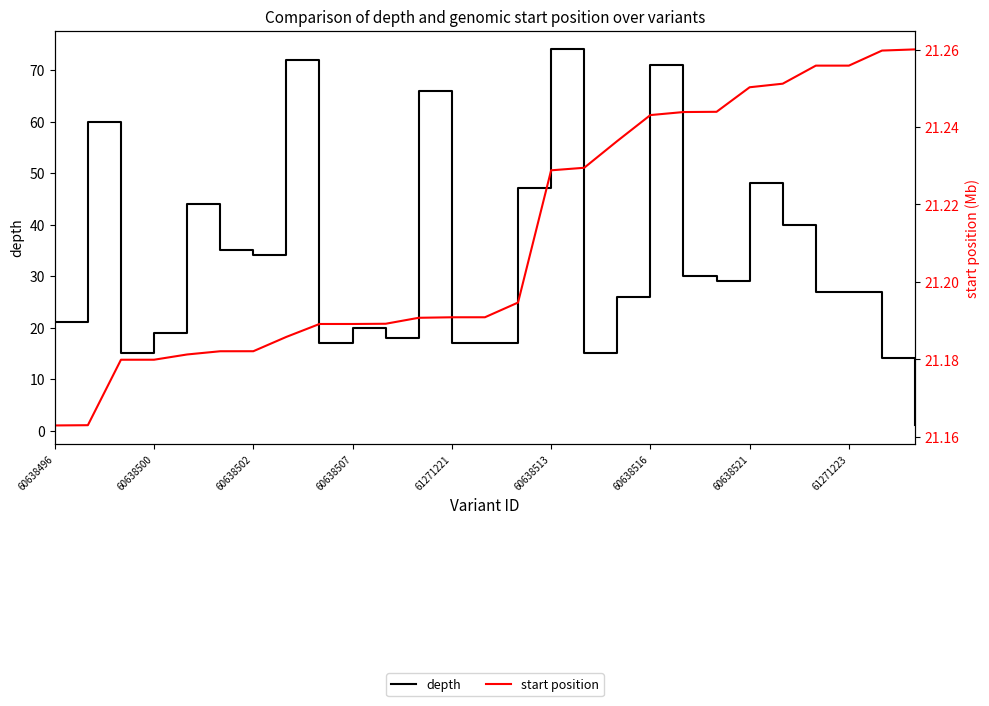

Which series has the widest spread of values?

depth